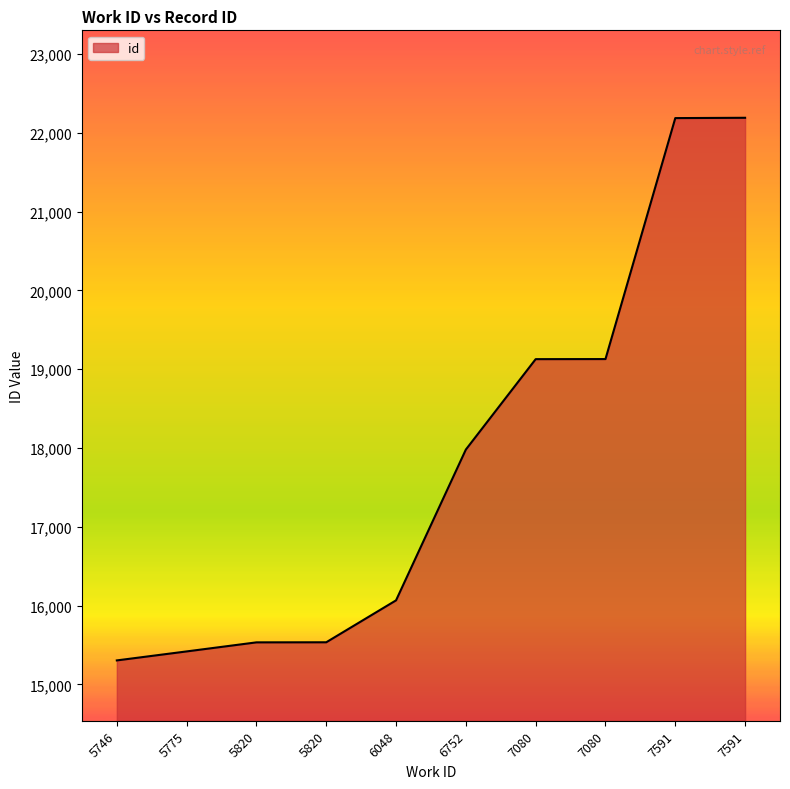

List the labels in order of value, largest first.

7591, 7591, 7080, 7080, 6752, 6048, 5820, 5820, 5775, 5746